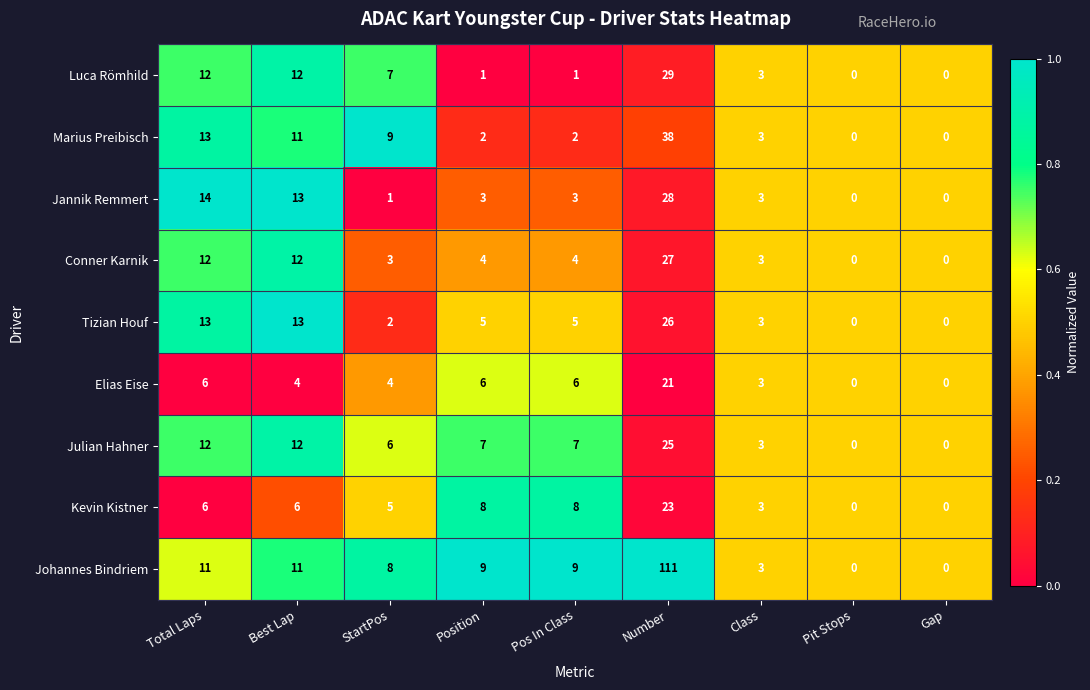

What is the approximate value of Julian Hahner at Total Laps?

12